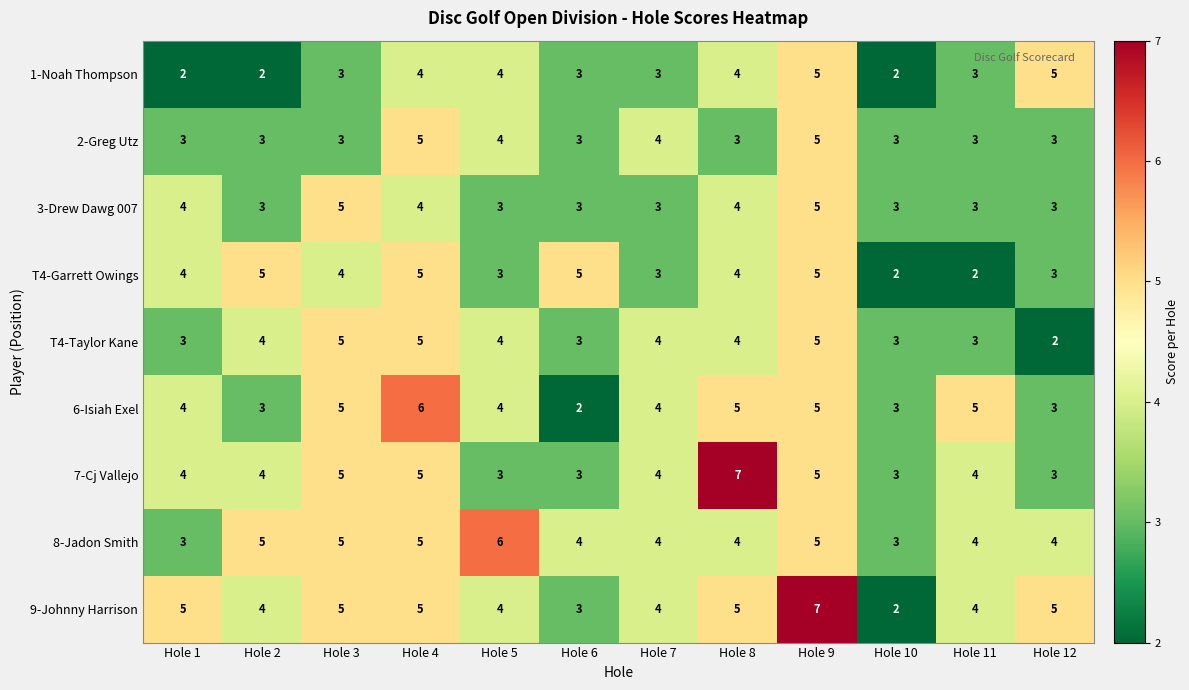

How many categories are shown in the chart?

12